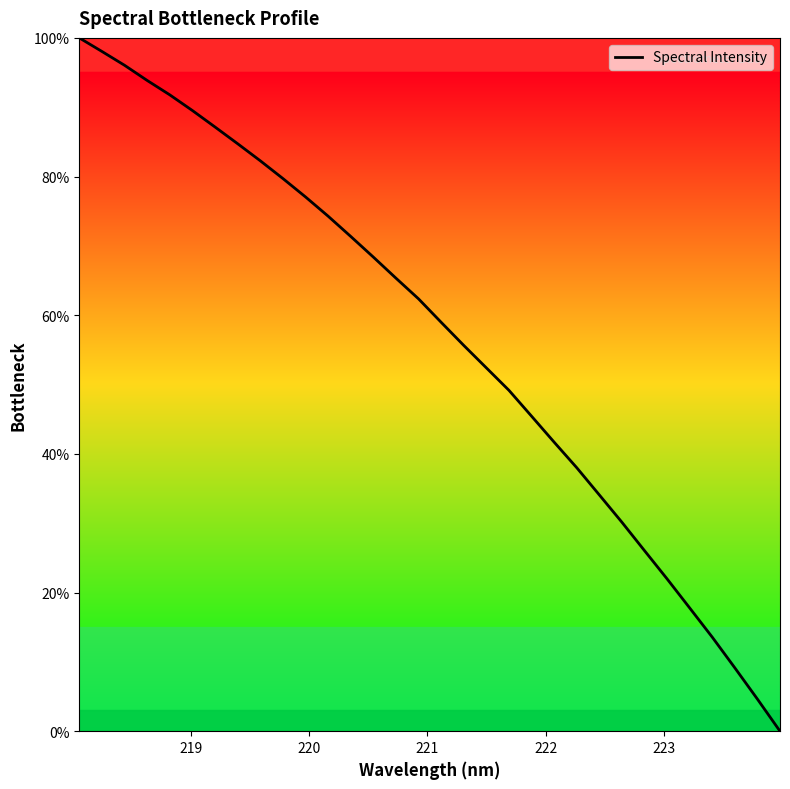

Count the number of values greater than 62.

16